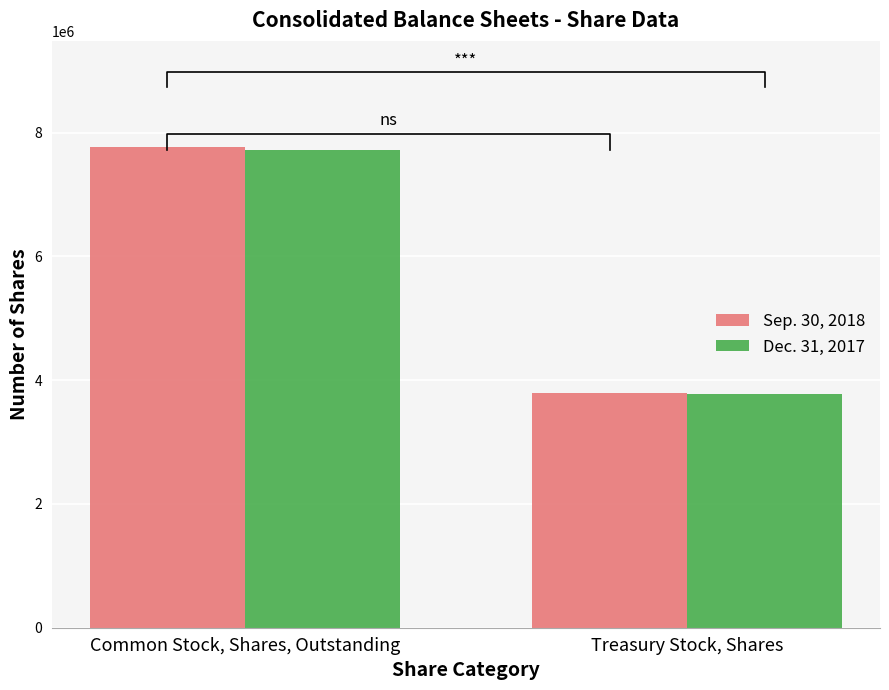

Which series has the largest total across all categories?

Sep. 30, 2018